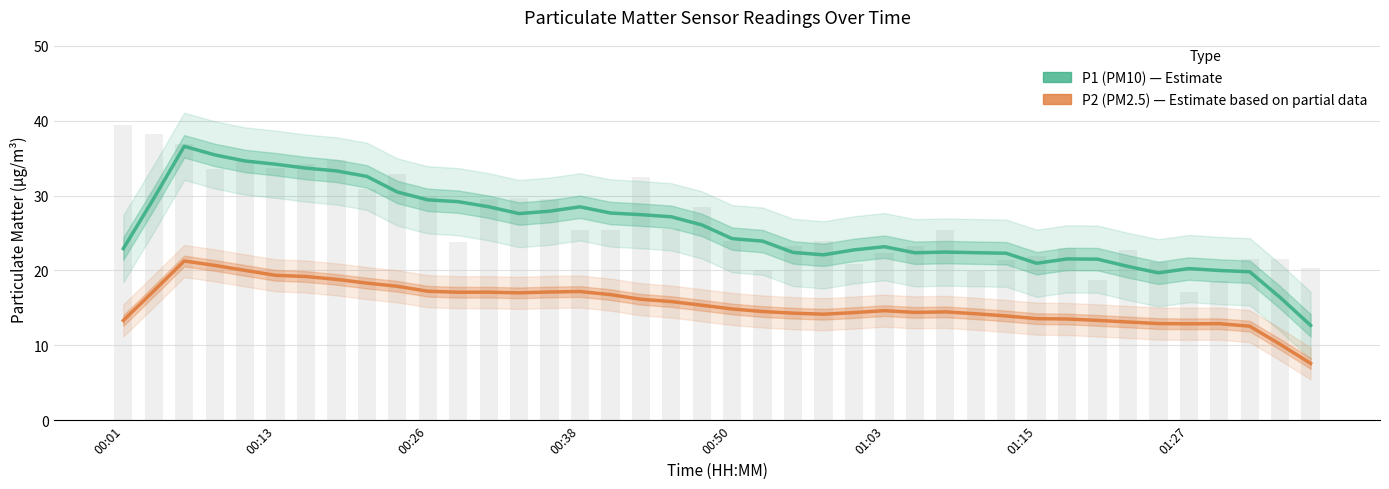

At how many categories does at least one series exceed 26?

19